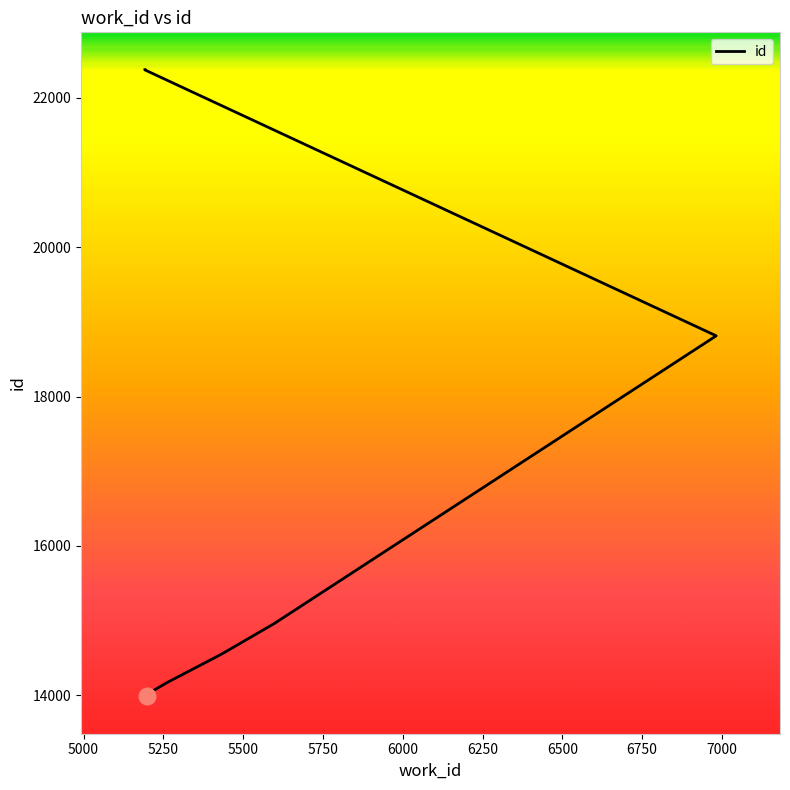

Which category has the highest value across all series?

5192